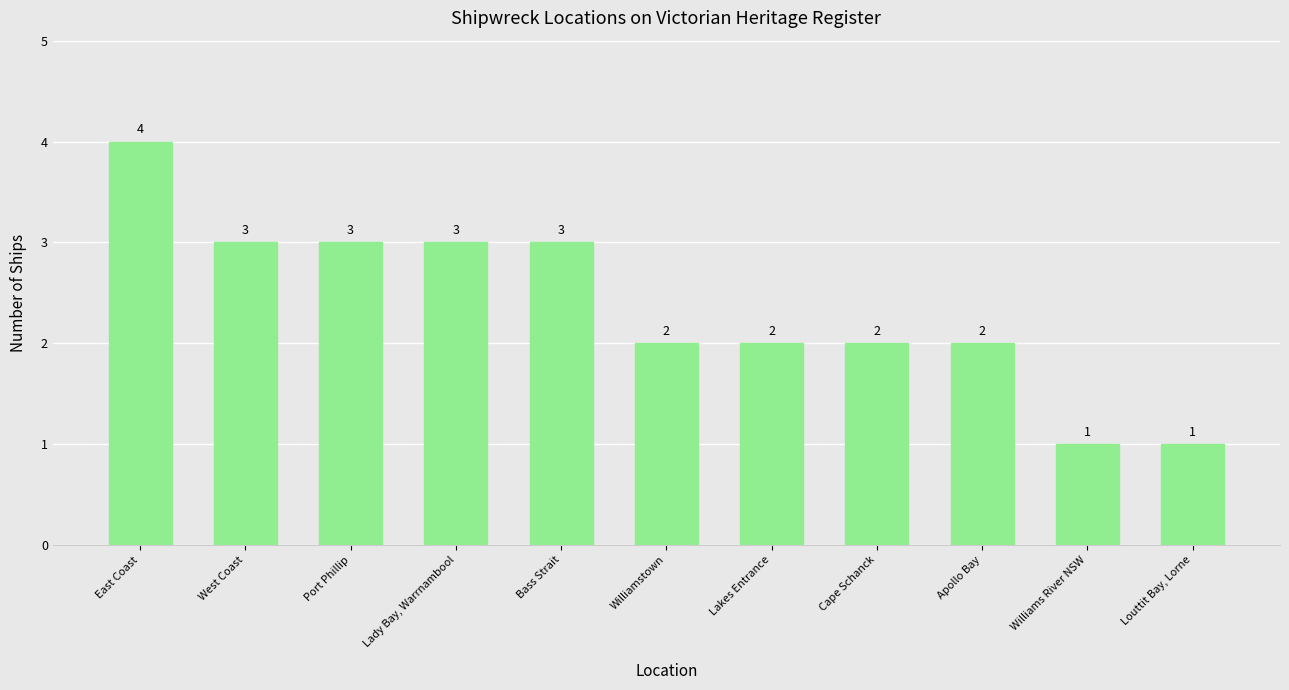

True or false: the data shows 1 at East Coast.

False